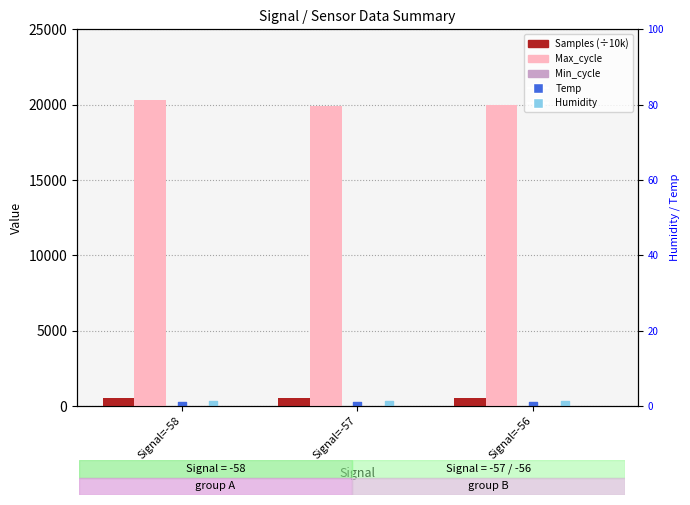

Which series contains the lowest Y value?

Temp